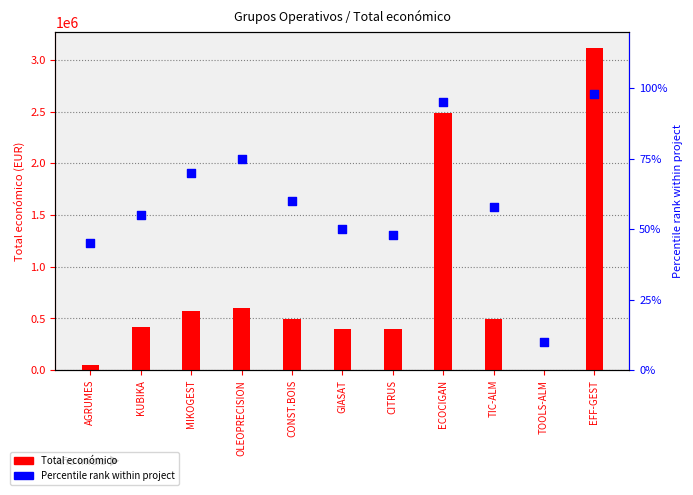

At how many categories does at least one series exceed 2384741?

2